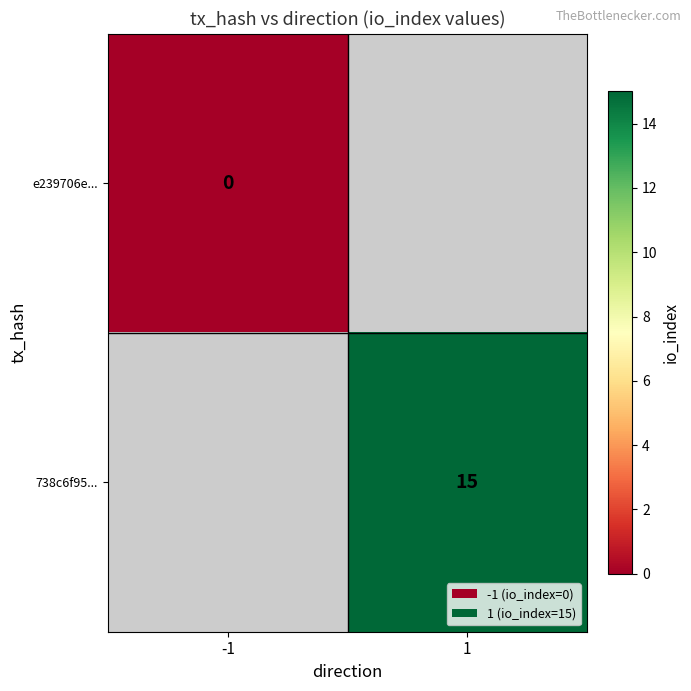

The 738c6f95... series shows 6.0 at 1. True or false?

False